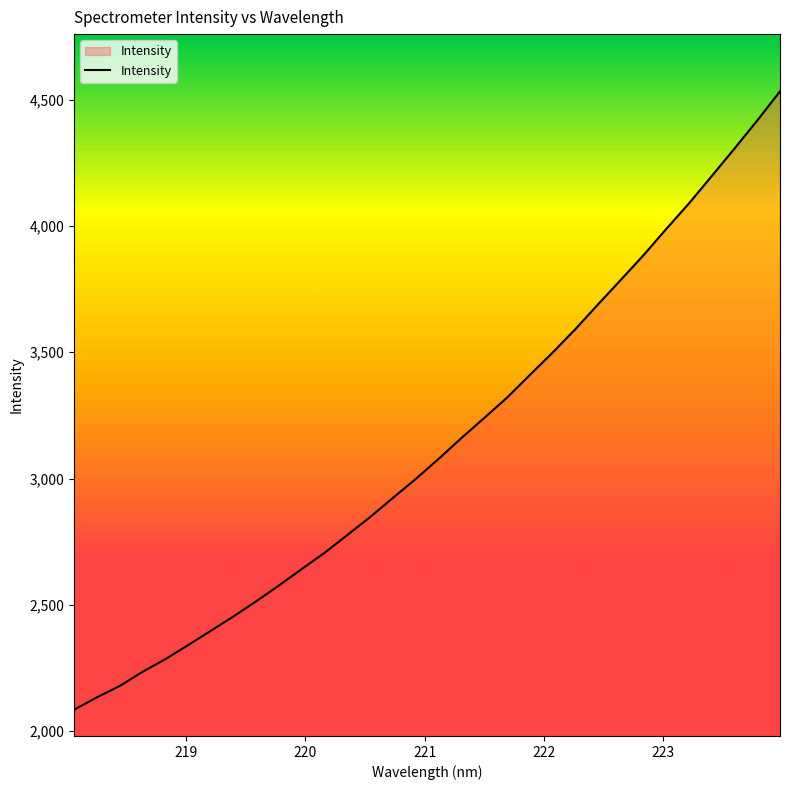

What is the greatest value displayed?

4533.6